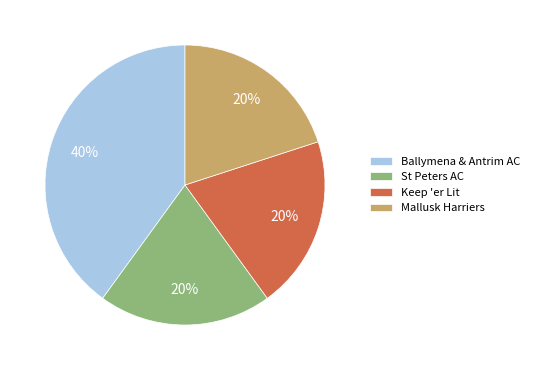

Does any single category account for the majority?

No